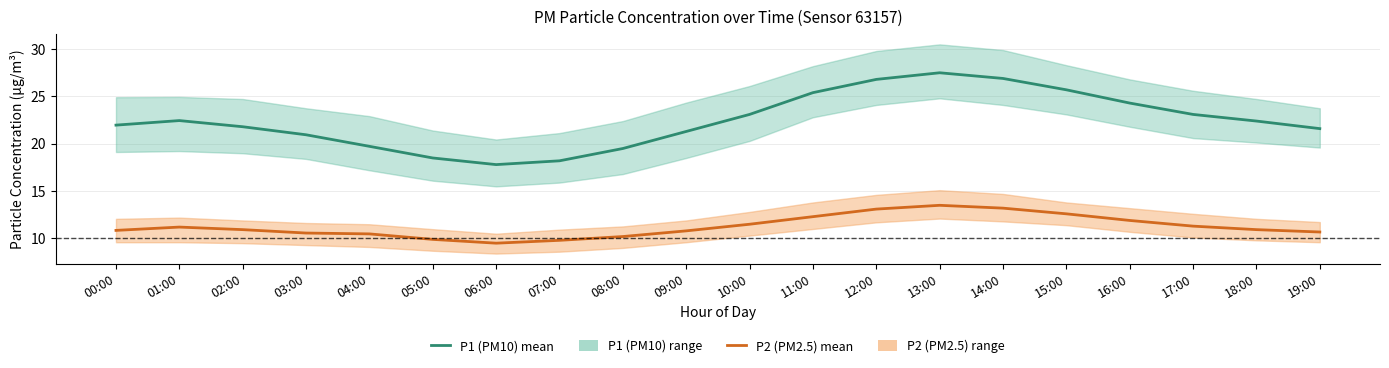

True or false: P2 (PM2.5) mean has more than 0 interior local peaks.

True